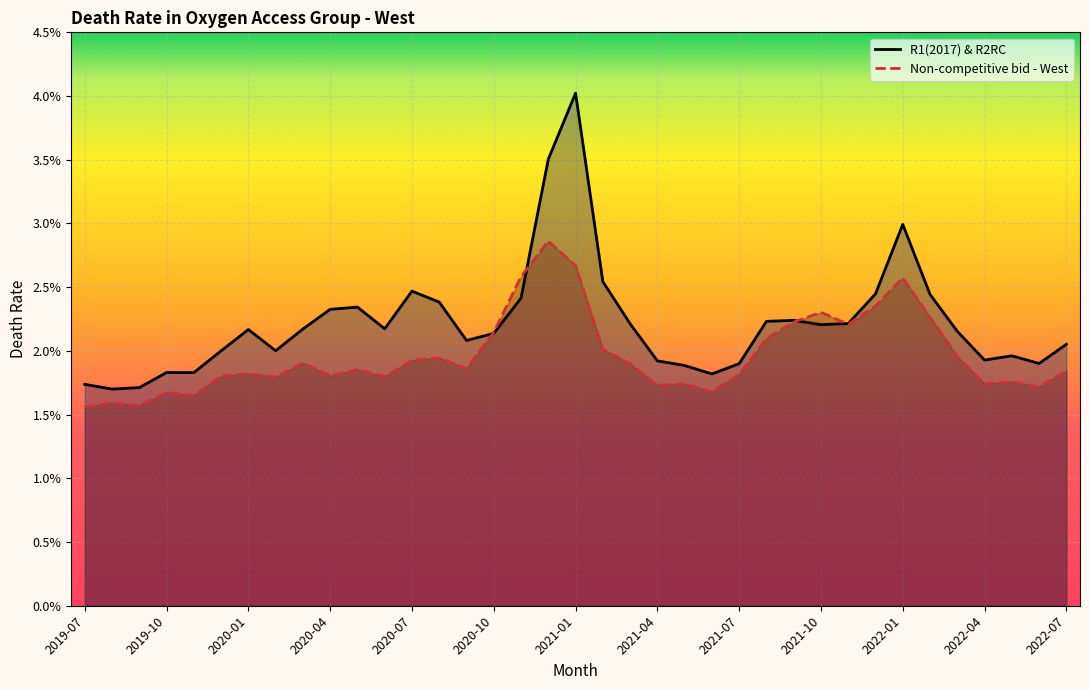

What are all the series names shown in the legend?

R1(2017) & R2RC, Non-competitive bid - West